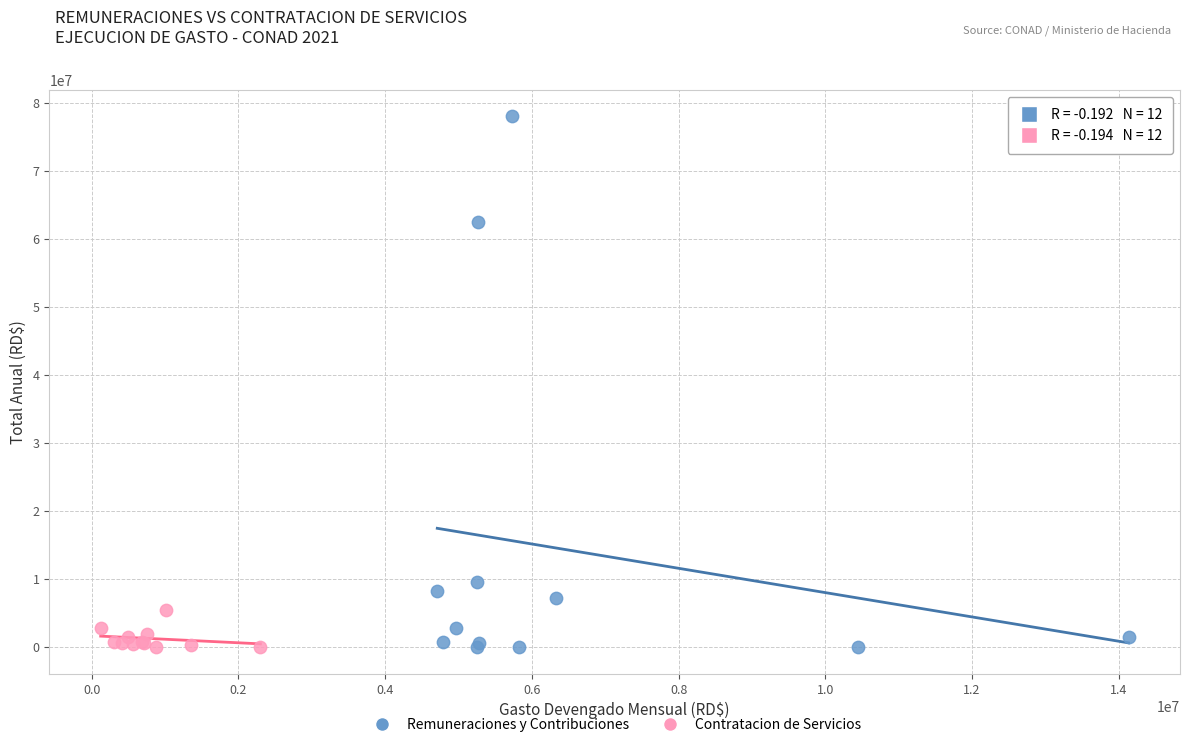

Which series has the widest spread of Y values?

Remuneraciones y Contribuciones